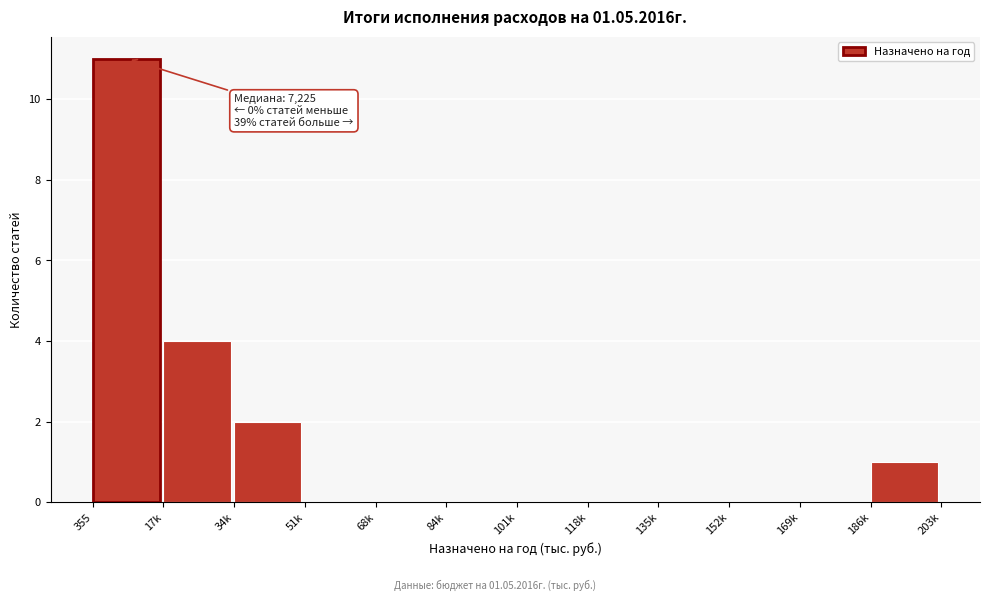

Reading left to right, list all the values displayed in this chart.

355=11	17k=4	34k=2	51k=0	68k=0	84k=0	101k=0	118k=0	135k=0	152k=0	169k=0	186k=1